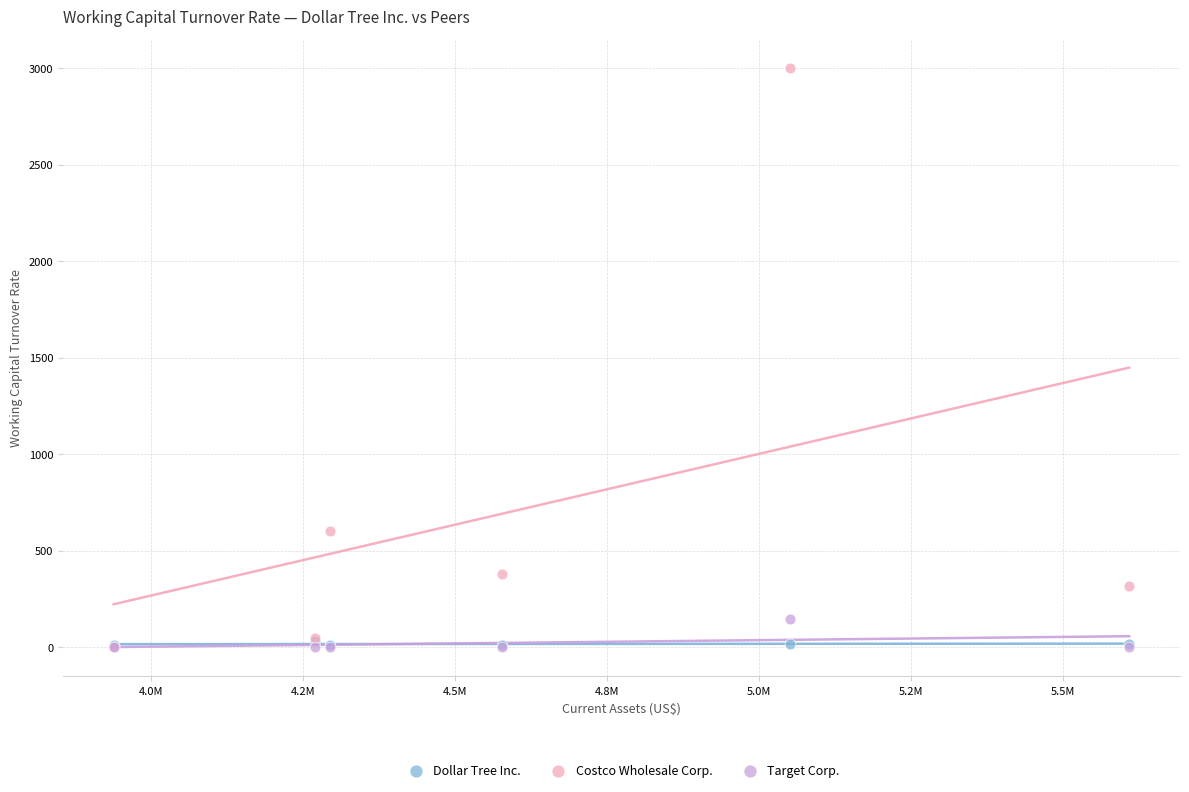

In the Costco Wholesale Corp. series, what Y value is closest to 1500?

602.2